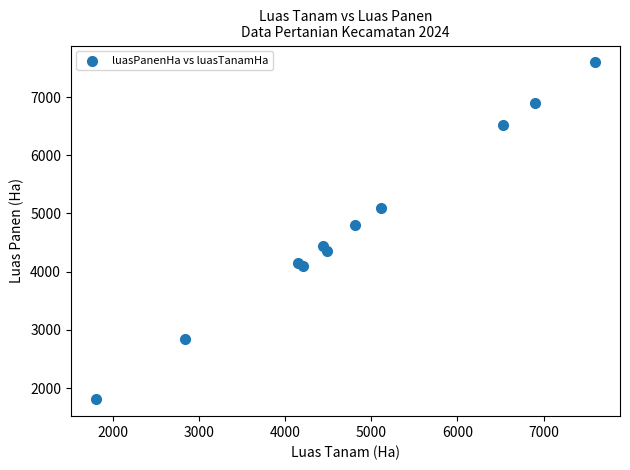

What Y value in the scatter plot is closest to 4701?

4810